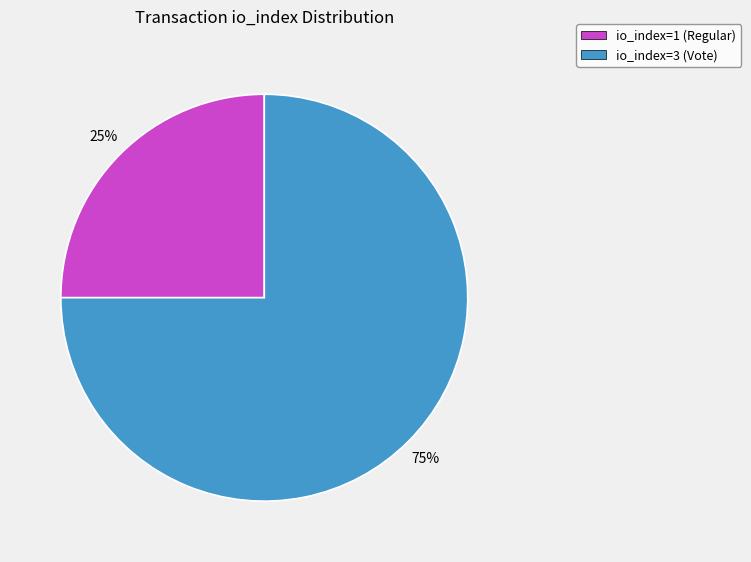

To the nearest percent, what is the difference between the largest and smallest slice percentages?

50%